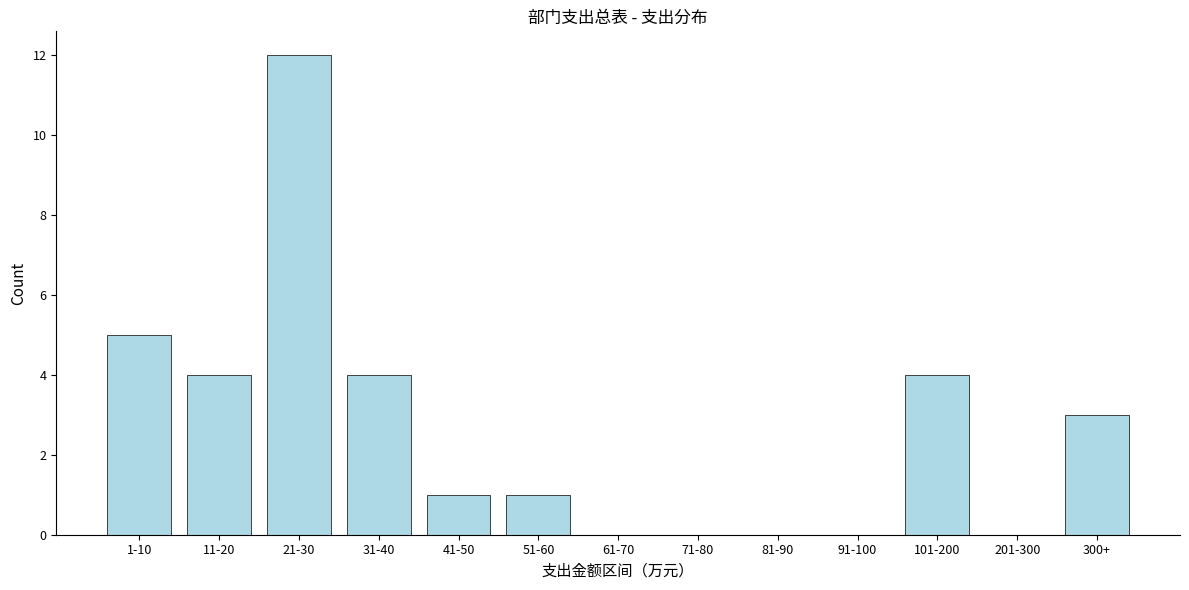

Reading right to left, list all the values displayed in this chart.

300+=3	201-300=0	101-200=4	91-100=0	81-90=0	71-80=0	61-70=0	51-60=1	41-50=1	31-40=4	21-30=12	11-20=4	1-10=5